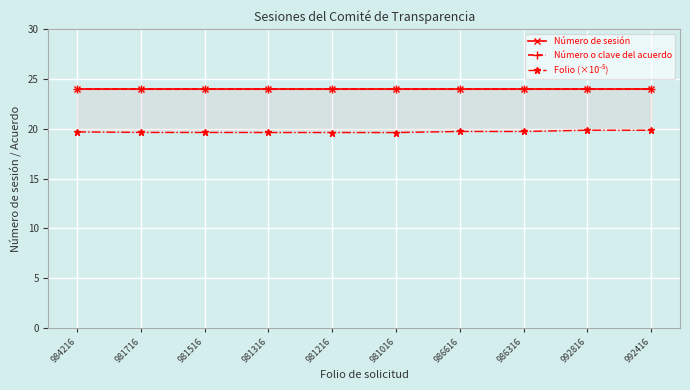

Reading right to left, what are all the values shown in this chart?

Número de sesión: 992416=24.0	992816=24.0	986316=24.0	986616=24.0	981016=24.0	981216=24.0	981316=24.0	981516=24.0	981716=24.0	984216=24.0
Número o clave del acuerdo: 992416=24.0	992816=24.0	986316=24.0	986616=24.0	981016=24.0	981216=24.0	981316=24.0	981516=24.0	981716=24.0	984216=24.0
Folio (×10⁻⁵): 992416=19.8	992816=19.9	986316=19.7	986616=19.7	981016=19.6	981216=19.6	981316=19.6	981516=19.6	981716=19.6	984216=19.7